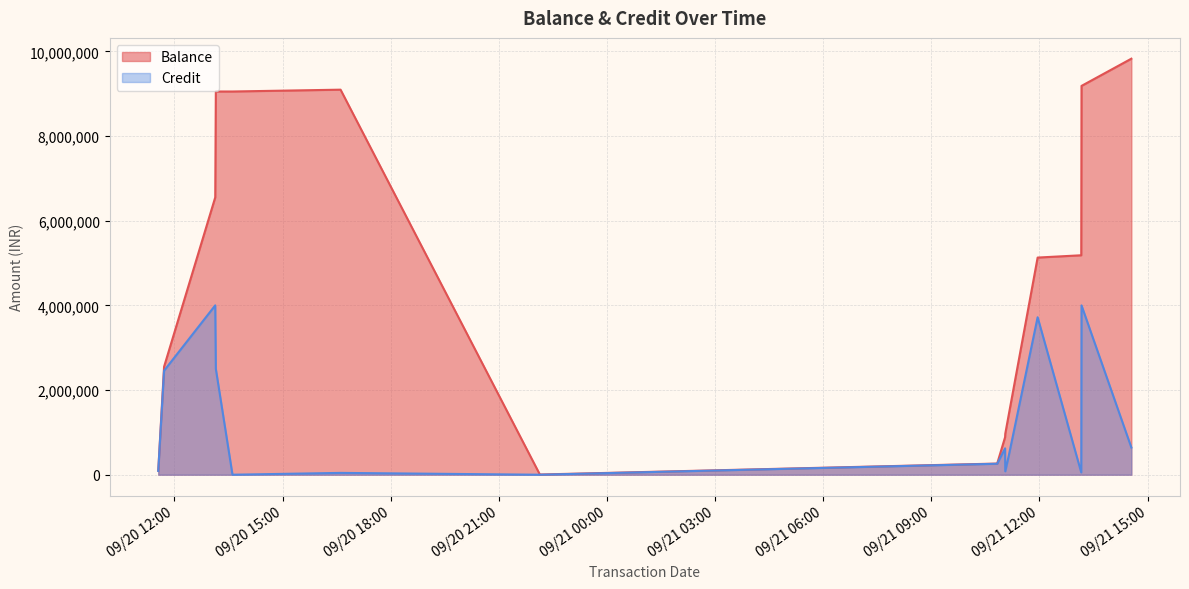

Which series has the widest spread of values?

Balance